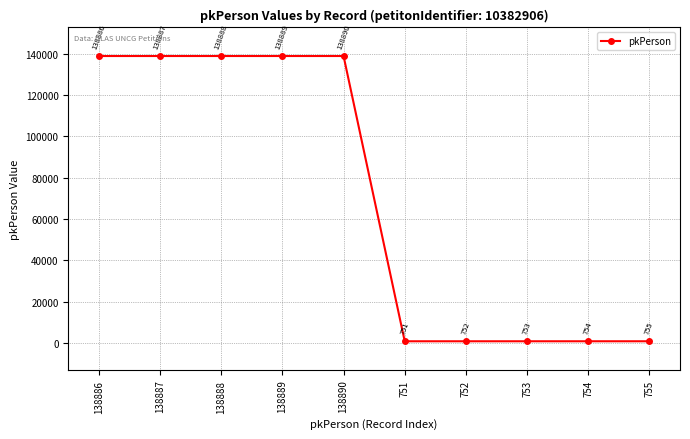

The value at 754 is 754. True or false?

True